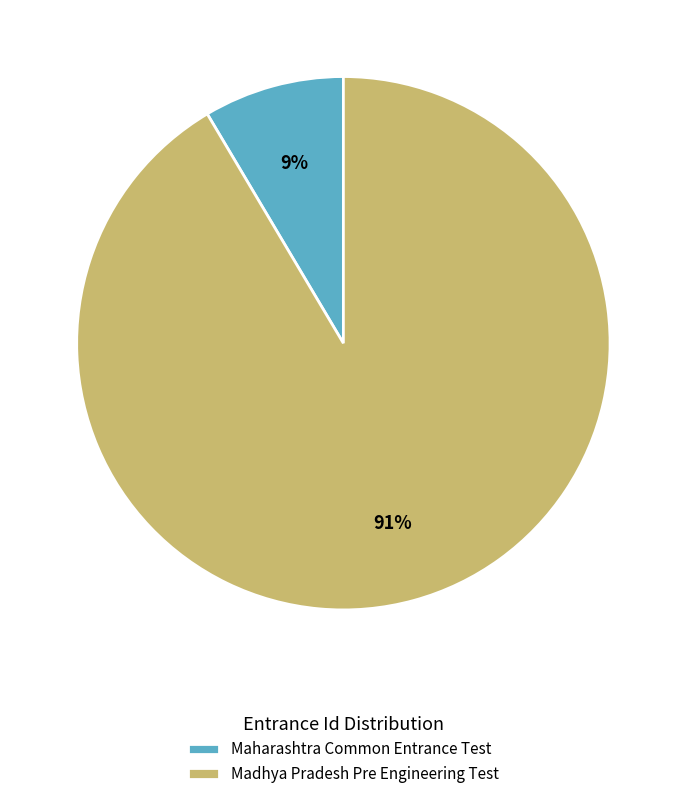

Is the sum of Madhya Pradesh Pre Engineering Test and Maharashtra Common Entrance Test greater than half?

Yes